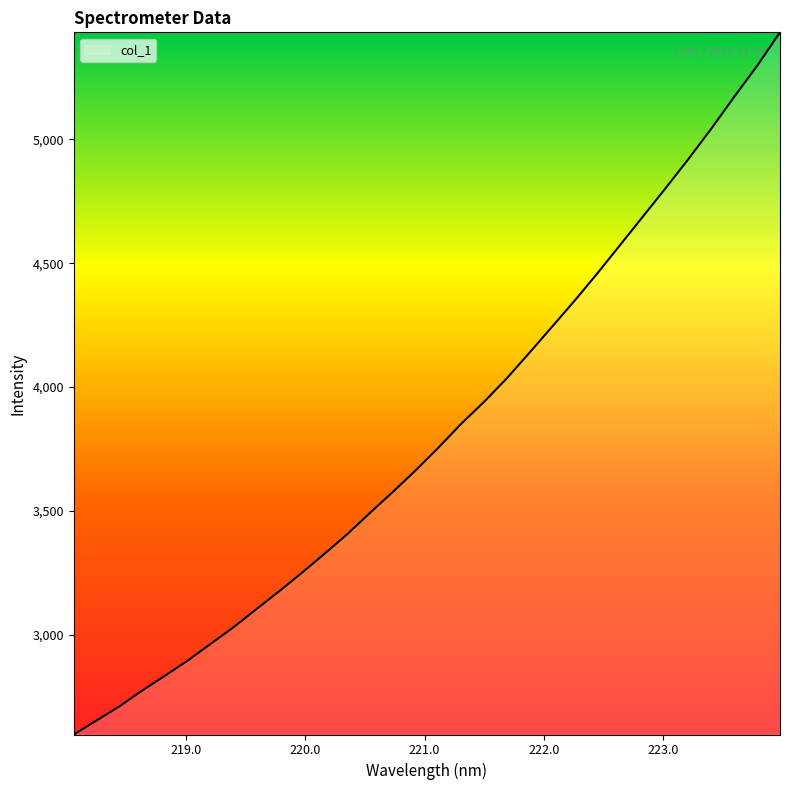

What is the greatest value displayed?

5431.6